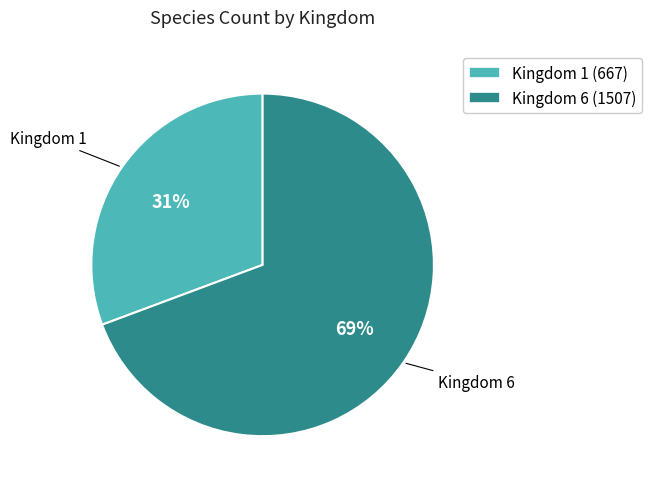

Is there a majority slice in this chart?

Yes